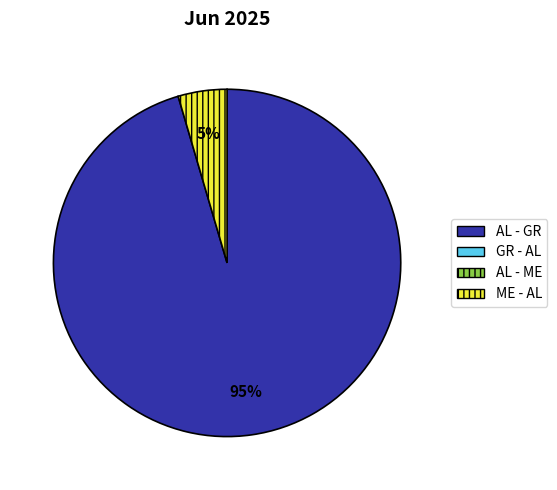

Does any single category account for the majority?

Yes